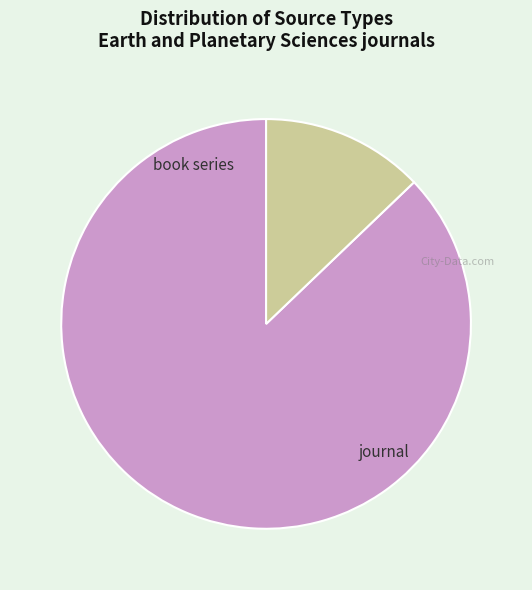

What is the total percentage of book series and journal?

100.0%